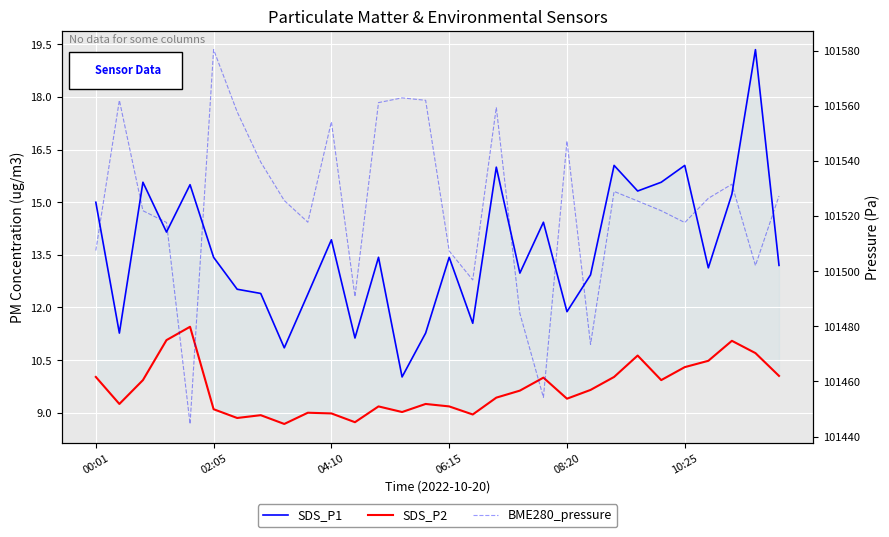

Count the number of data series in this chart.

3